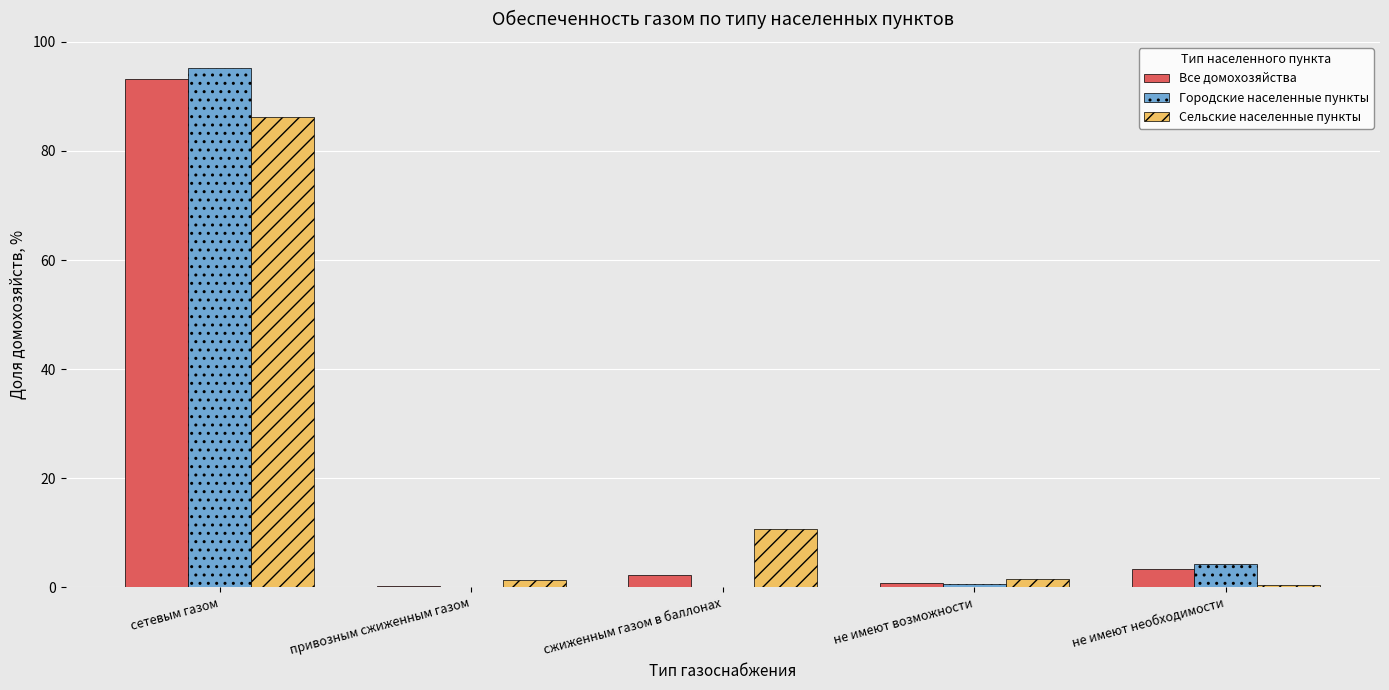

At which category is the sum across all series the highest?

сетевым газом